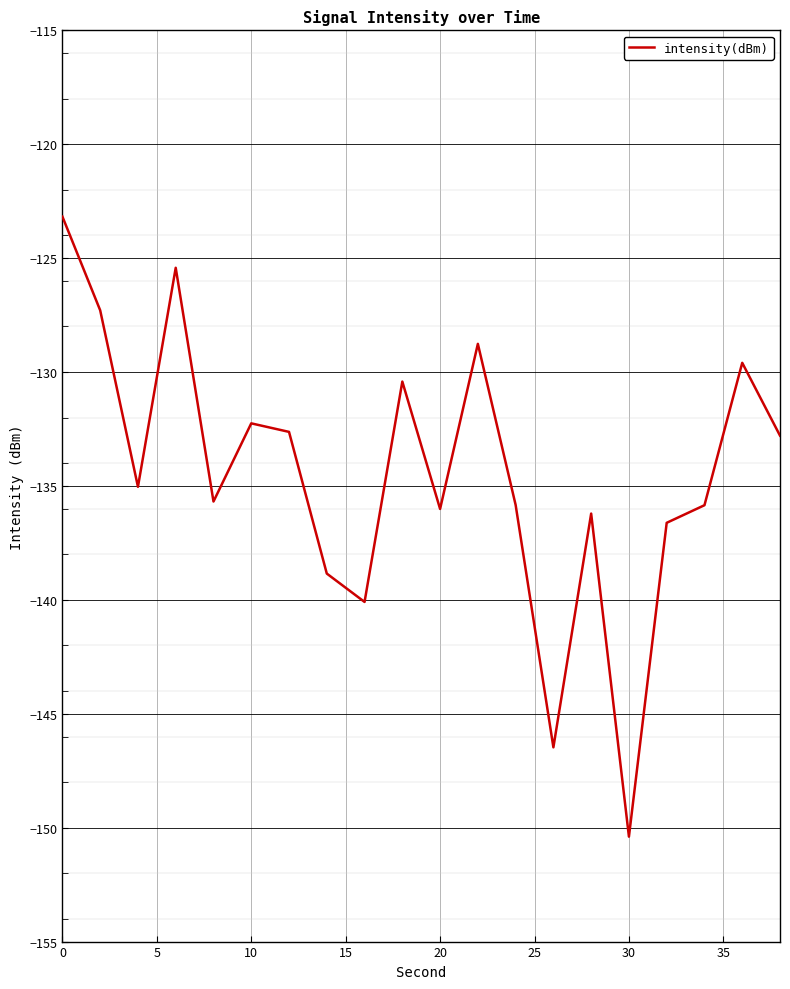

Does the chart have visible grid lines?

Yes